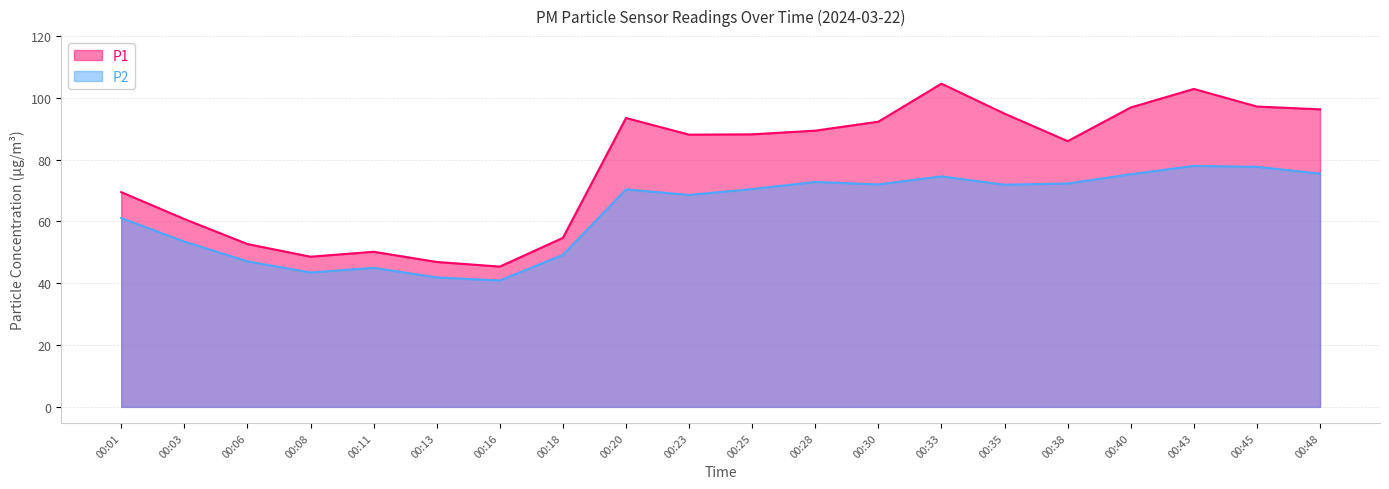

What is the difference between the maximum and second lowest values in the P2 series?

36.1